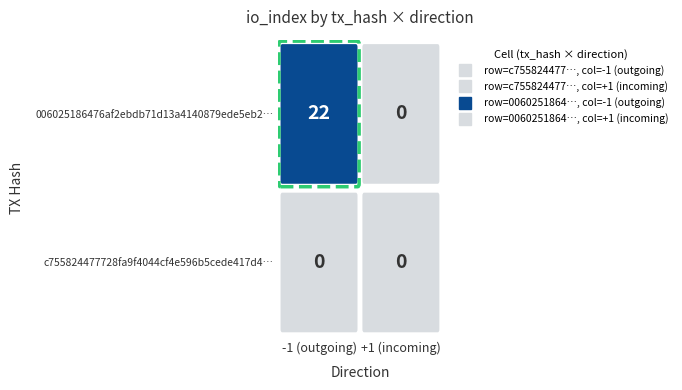

The value of c755824477728fa9f4044cf4e596b5cede417d4 at io_index is 1. True or false?

False